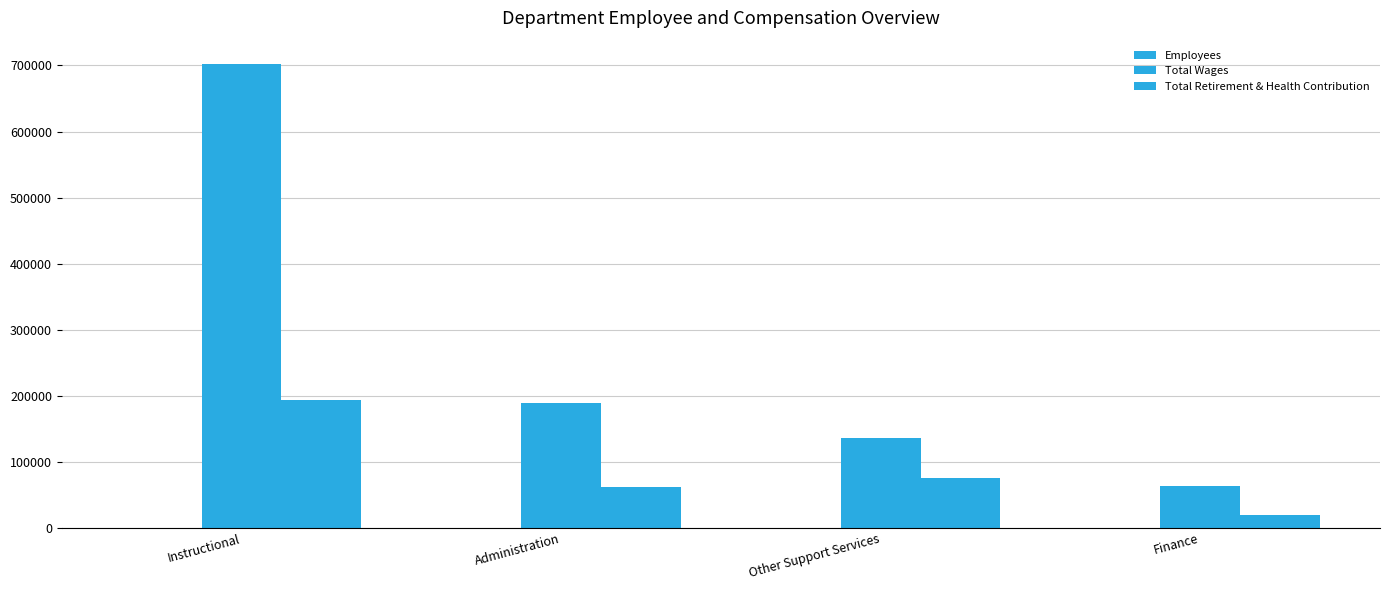

True or false: Employees has a value of 4 at Other Support Services.

True